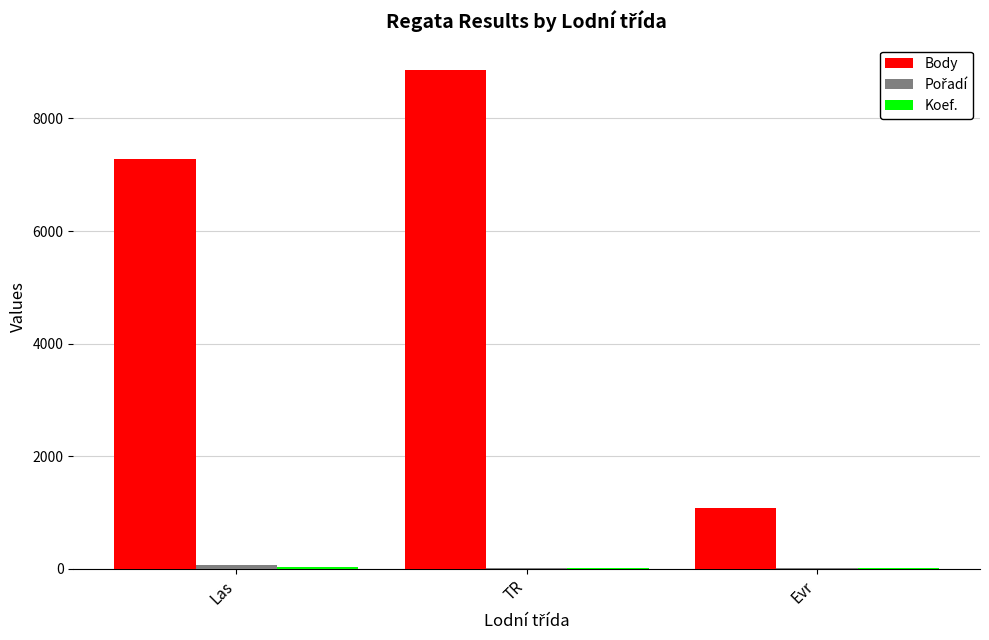

Which series has the largest total across all categories?

Body